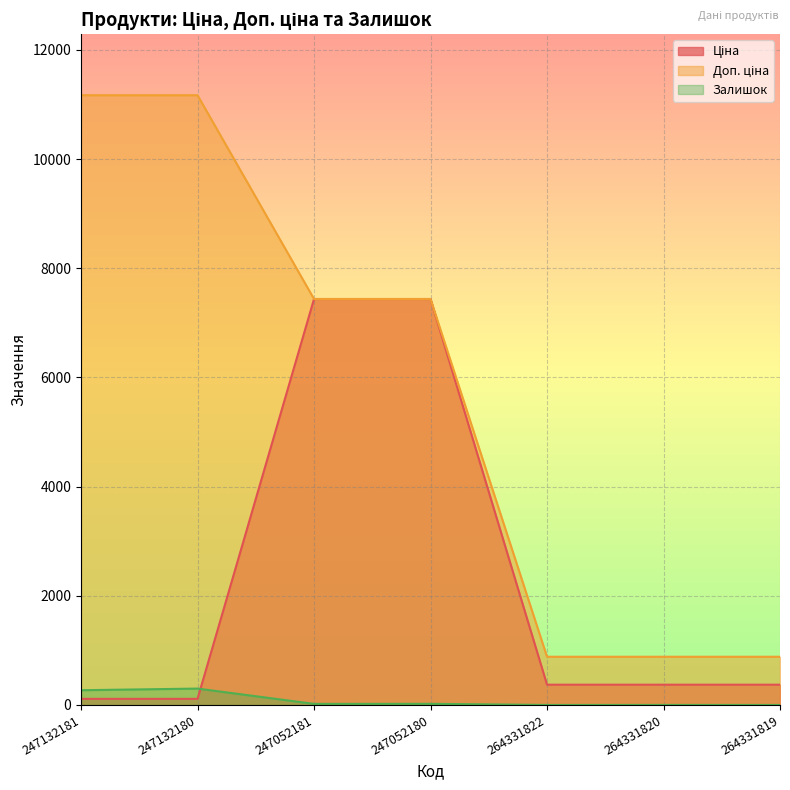

Reading left to right, extract all data points from this chart.

Ціна: 111.7	111.7	7436.2	7436.2	371.4	371.4	371.4
Доп. ціна: 11169.0	11169.0	7436.2	7436.2	883.0	883.0	883.0
Залишок: 270.0	300.0	20.0	21.0	0.0	1.0	0.0